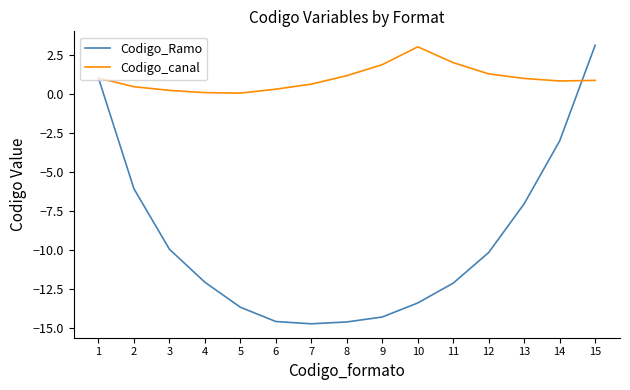

Is the value of Codigo_Ramo at 6 greater than the value of Codigo_canal at 4?

No